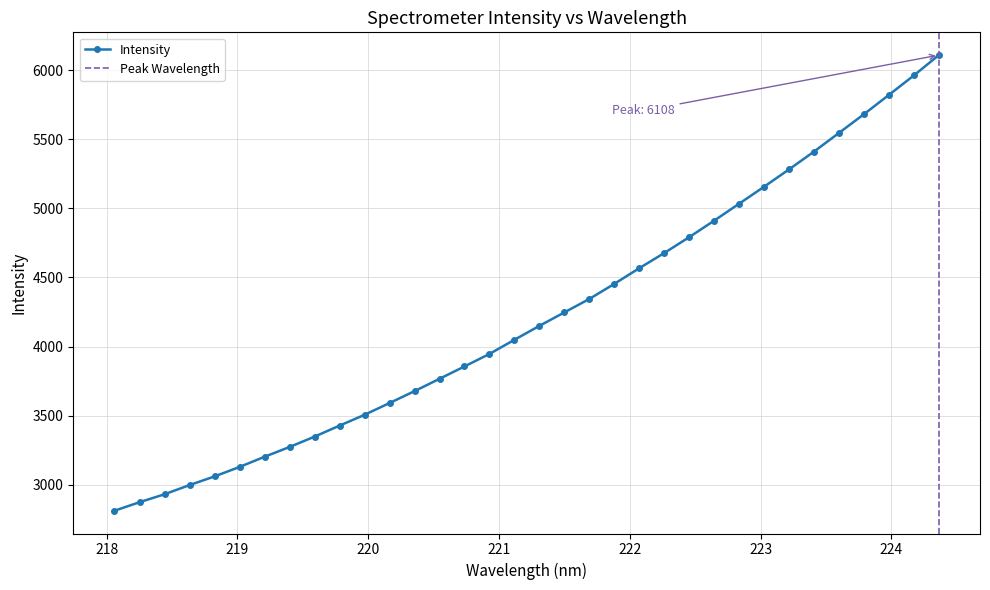

Reading left to right, extract all data points from this chart.

2812.7	2874.2	2931.7	2998.1	3060.8	3129.2	3202.9	3273.6	3348.5	3428.2	3506.3	3591.4	3677.6	3766.7	3856.3	3946.7	4049.1	4149.8	4247.1	4344.4	4453.7	4567.0	4676.7	4791.5	4910.9	5033.4	5156.3	5281.8	5410.4	5545.2	5680.6	5820.0	5960.7	6107.9